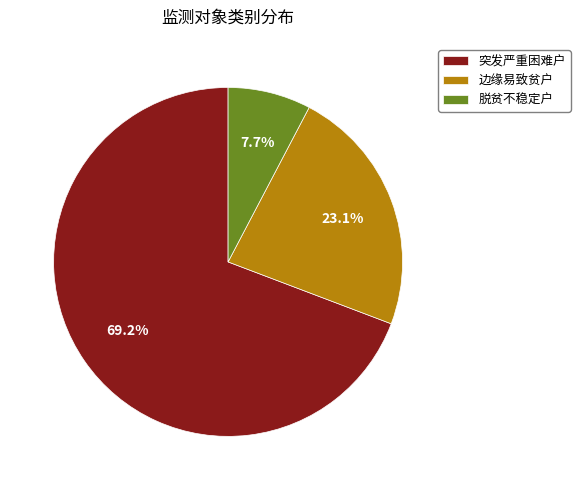

Which category has the biggest portion of the pie?

突发严重困难户